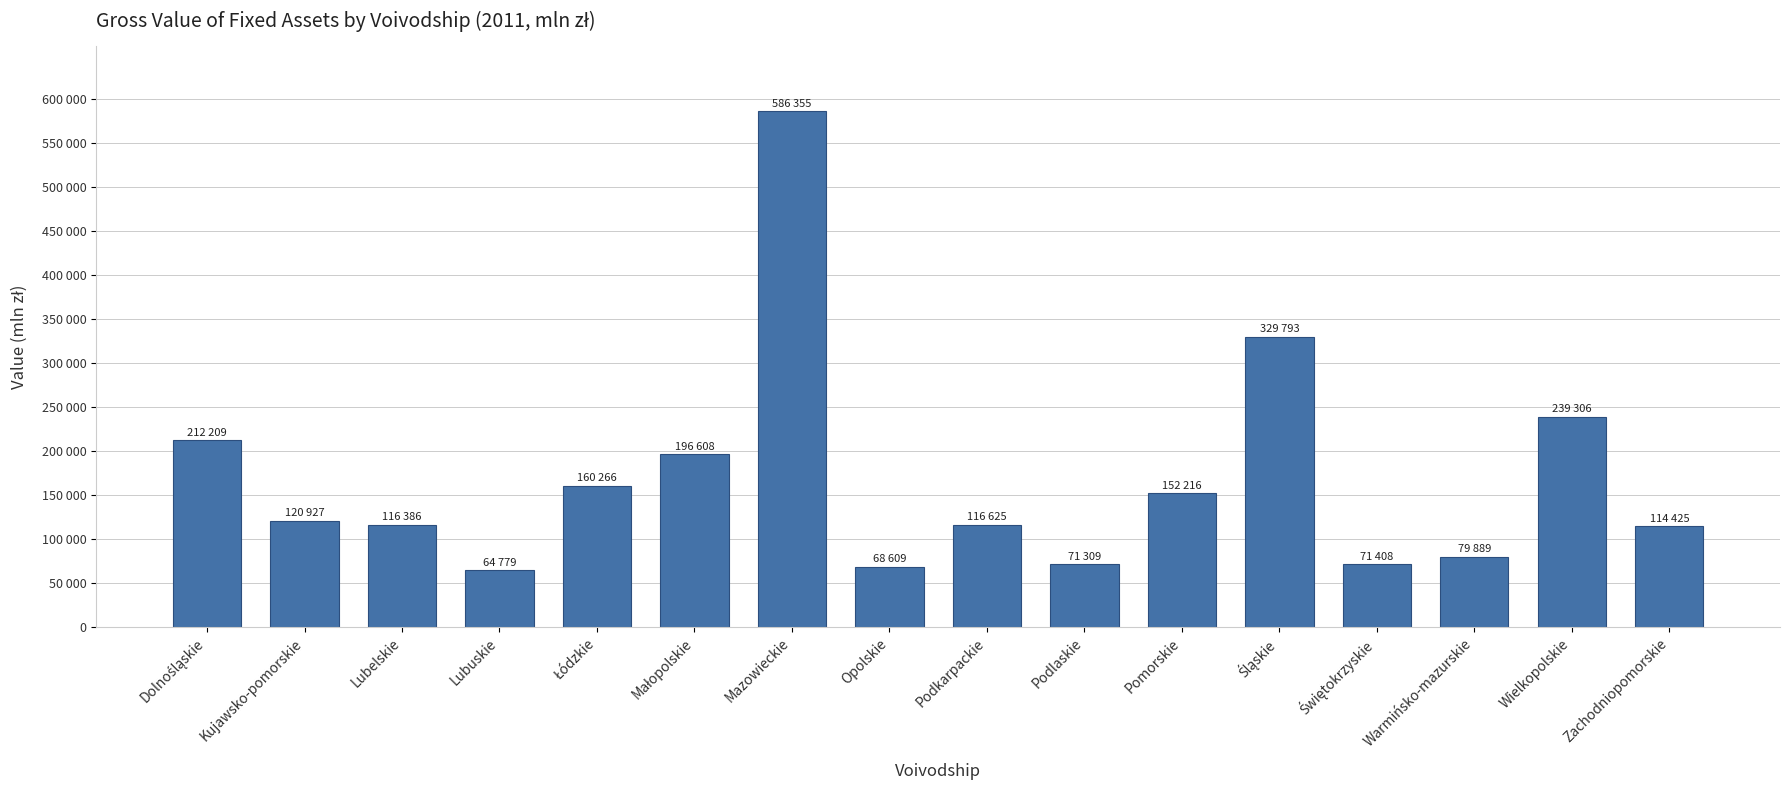

Where is the data nearest to the value 325567?

Śląskie